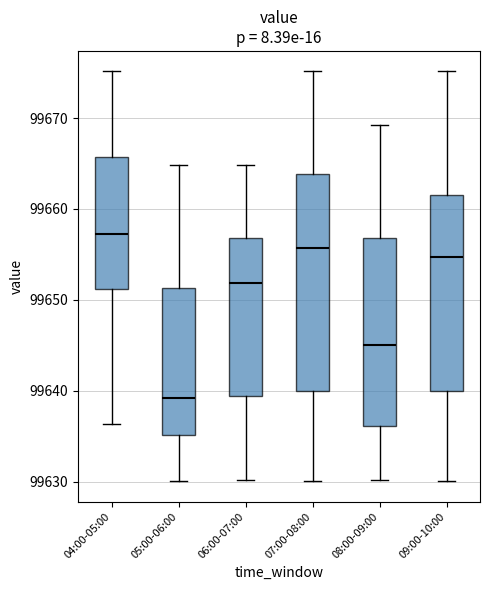

Reading left to right, transcribe this box plot: for each box, give where its median line is, the range the box spans, and where its two whiskers end, as read against the y-axis. The values are not printed on the chart, so give them approximately, as read against the axis.

04:00-05:00: median 99657, box 99651 to 99666, whiskers 99636 to 99675
05:00-06:00: median 99639, box 99635 to 99651, whiskers 99630 to 99665
06:00-07:00: median 99652, box 99639 to 99657, whiskers 99630 to 99665
07:00-08:00: median 99656, box 99640 to 99664, whiskers 99630 to 99675
08:00-09:00: median 99645, box 99636 to 99657, whiskers 99630 to 99669
09:00-10:00: median 99655, box 99640 to 99662, whiskers 99630 to 99675